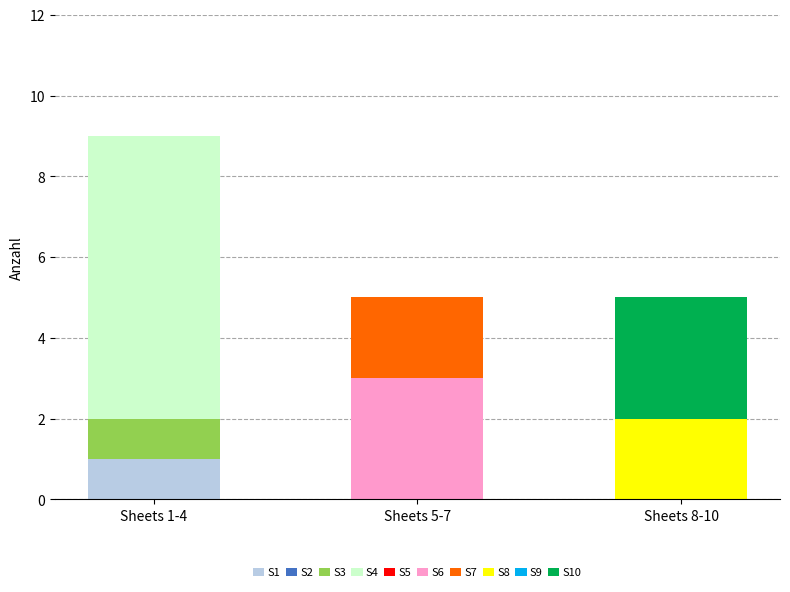

Reading left to right, what are the values for S1?

Sheets 1-4=1	Sheets 5-7=0	Sheets 8-10=0